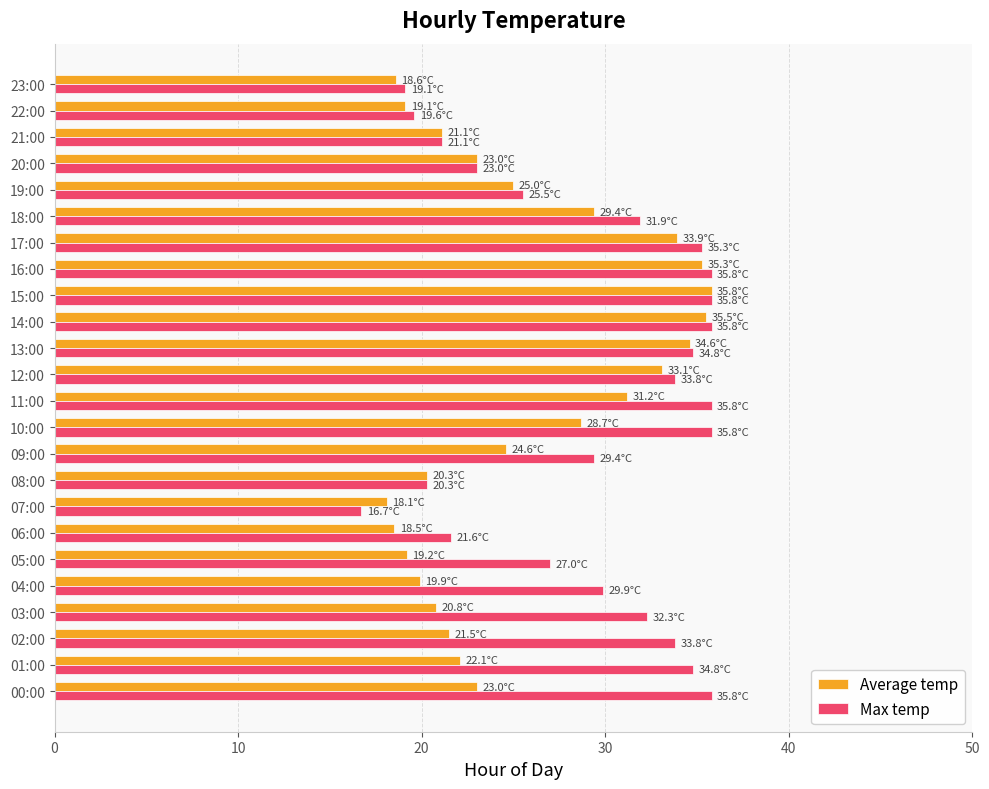

Which series has the widest spread of values?

Max temp